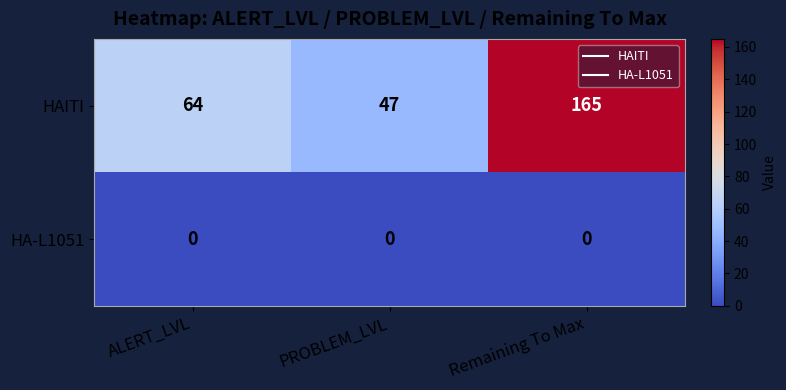

How many series are shown in this chart?

2